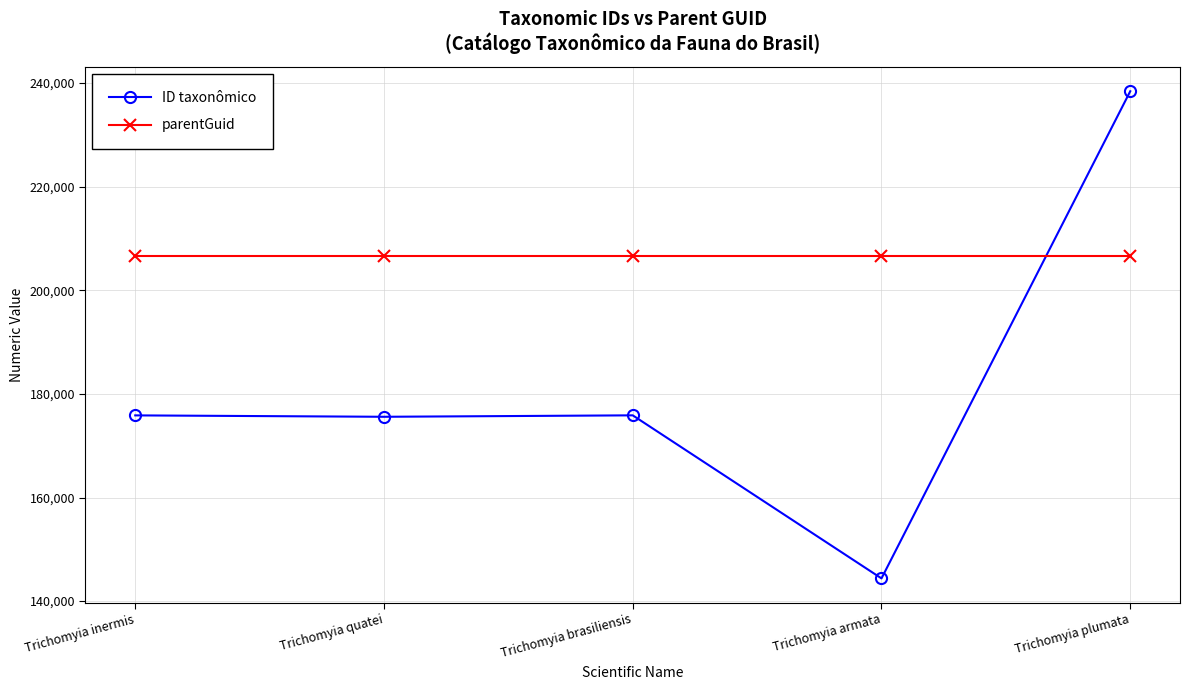

Which series changed the most between Trichomyia brasiliensis and Trichomyia armata?

ID taxonômico